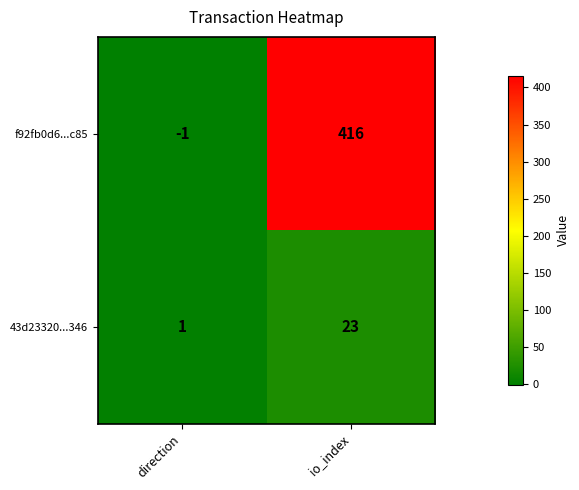

Where is 43d23320...346 nearest to the value 12?

direction